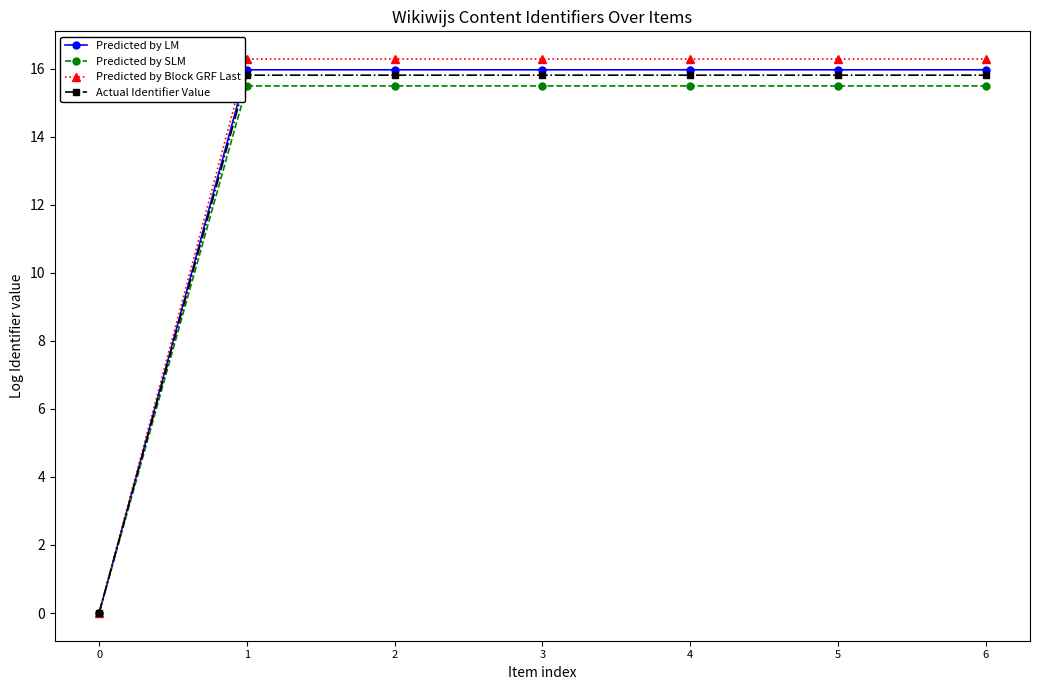

What is the difference between the maximum and minimum values in the Predicted by Block GRF Last series?

16.3